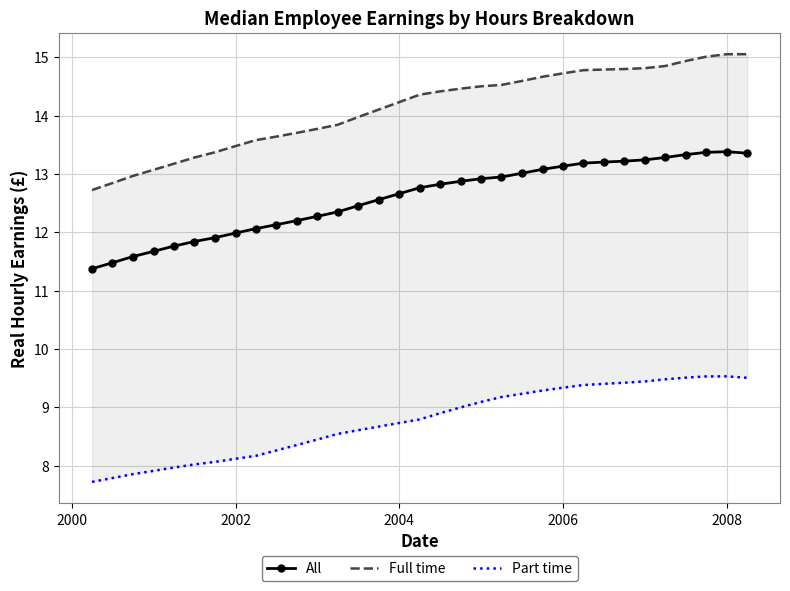

Reading left to right, list all the values displayed in this chart.

All: 11.4	11.5	11.6	11.7	11.8	11.8	11.9	12.0	12.1	12.1	12.2	12.3	12.3	12.5	12.6	12.7	12.8	12.8	12.9	12.9	12.9	13.0	13.1	13.1	13.2	13.2	13.2	13.2	13.3	13.3	13.4	13.4	13.4
Full time: 12.7	12.8	13.0	13.1	13.2	13.3	13.4	13.5	13.6	13.6	13.7	13.8	13.8	14.0	14.1	14.2	14.4	14.4	14.5	14.5	14.5	14.6	14.7	14.7	14.8	14.8	14.8	14.8	14.9	14.9	15.0	15.1	15.1
Part time: 7.7	7.8	7.9	7.9	8.0	8.0	8.1	8.1	8.2	8.3	8.4	8.4	8.5	8.6	8.7	8.7	8.8	8.9	9.0	9.1	9.2	9.2	9.3	9.3	9.4	9.4	9.4	9.4	9.5	9.5	9.5	9.5	9.5